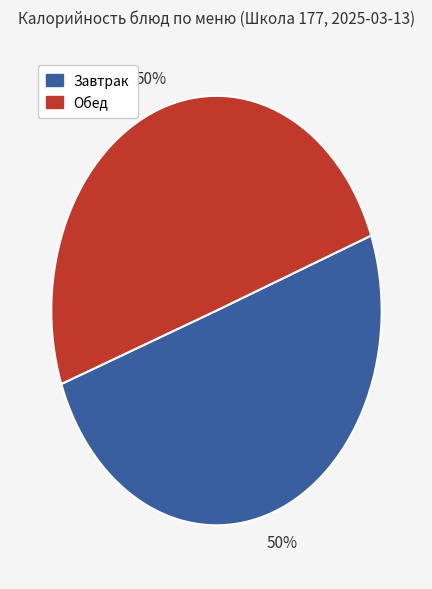

To the nearest percent, what is the average slice percentage?

50%